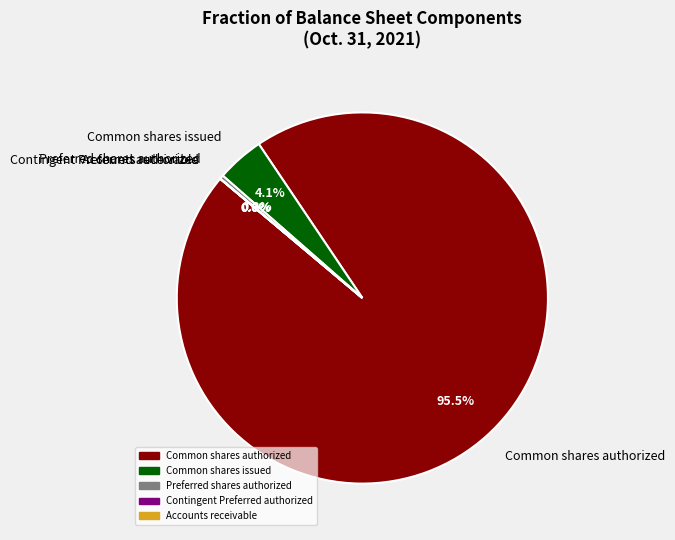

To the nearest percent, what portion does Common shares outstanding represent?

4%